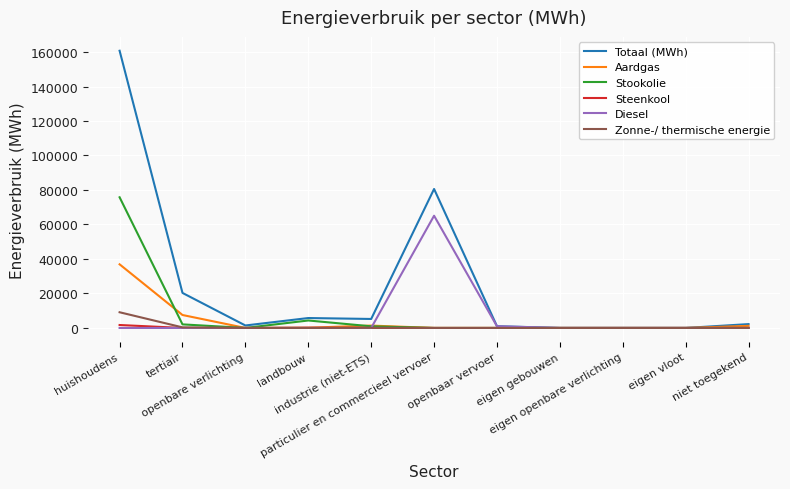

Which series has the largest total across all categories?

Totaal (MWh)